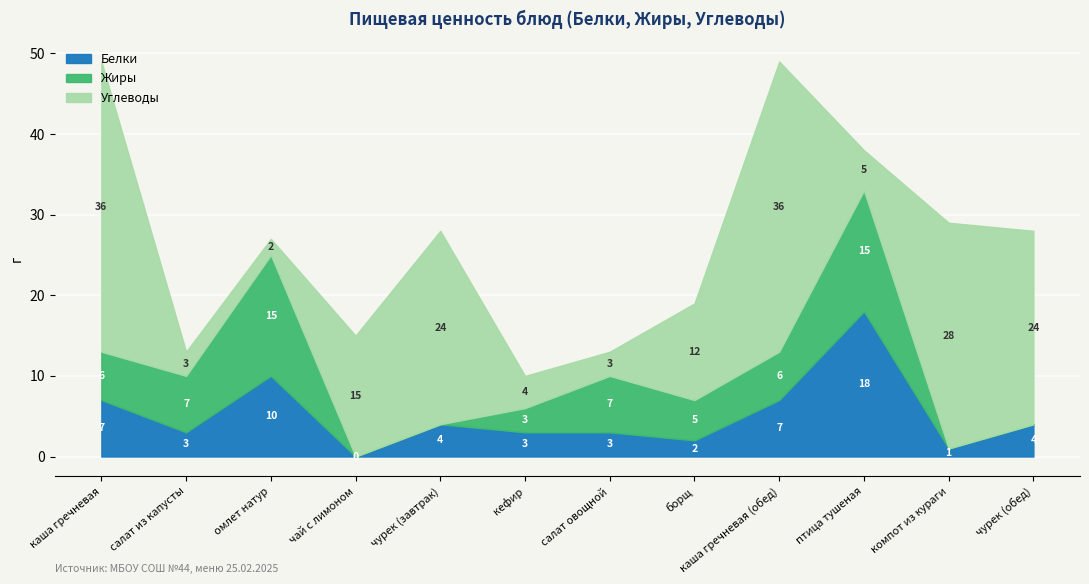

What is the difference between the maximum and second lowest values in the Жиры series?

15